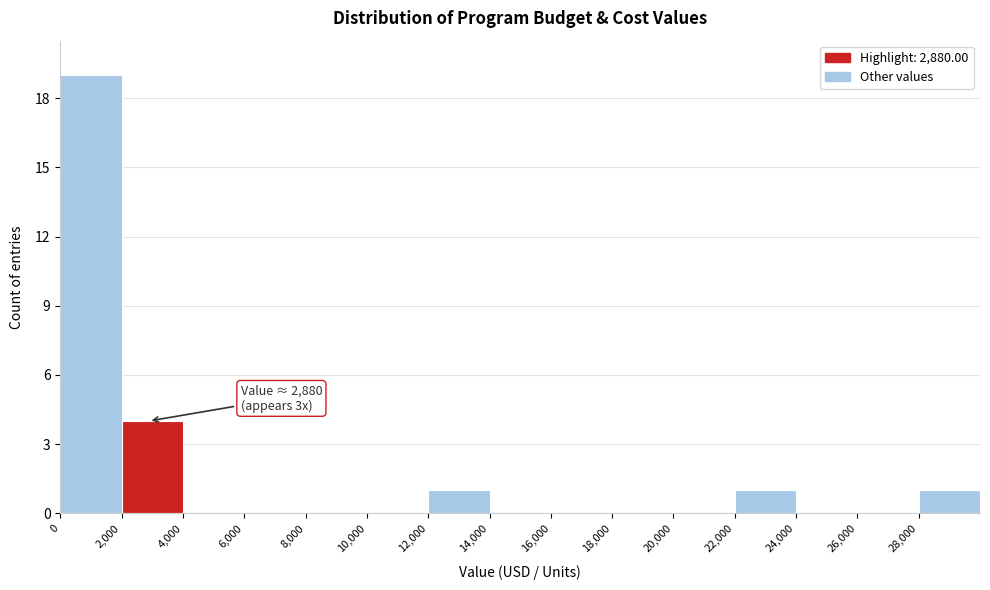

Over which range of the x-axis is the bar tallest?

0 to 2000